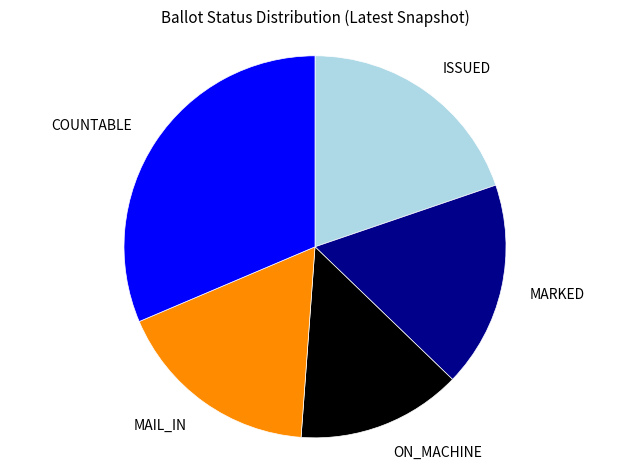

Is the sum of COUNTABLE and ISSUED greater than half?

Yes